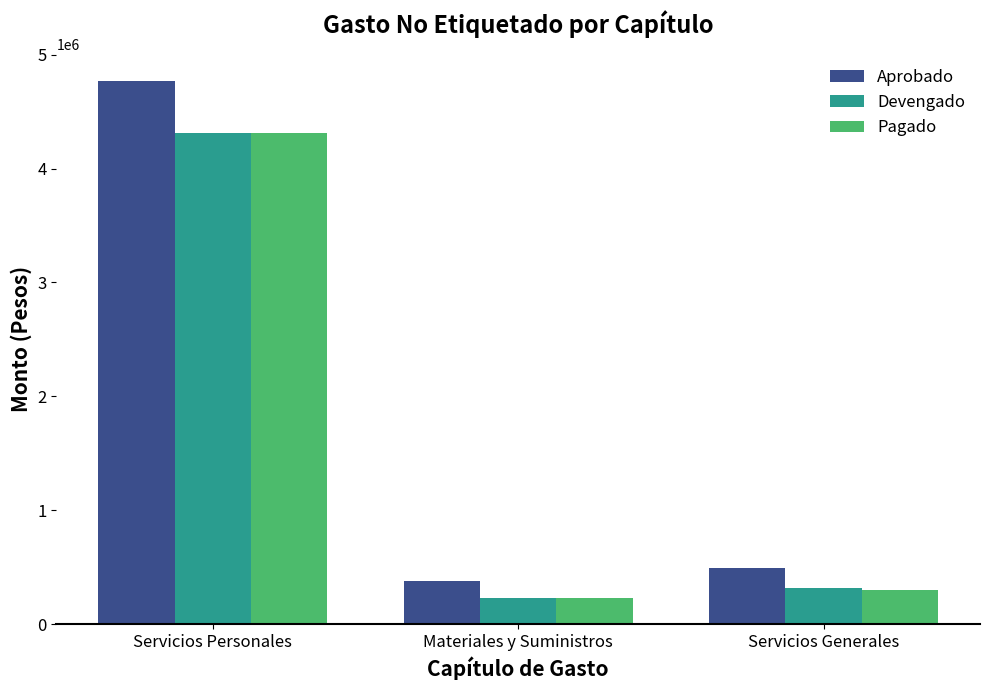

At which category is the sum across all series the highest?

Servicios Personales